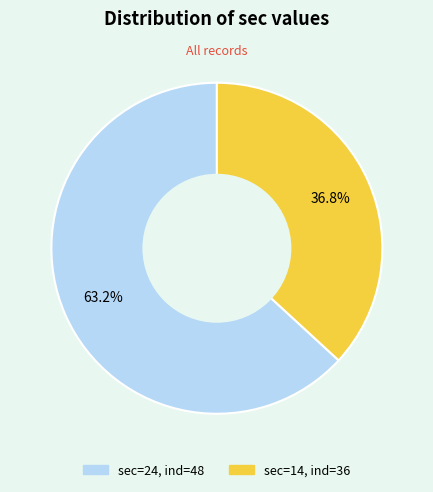

Is there any slice that represents more than half of the pie?

Yes